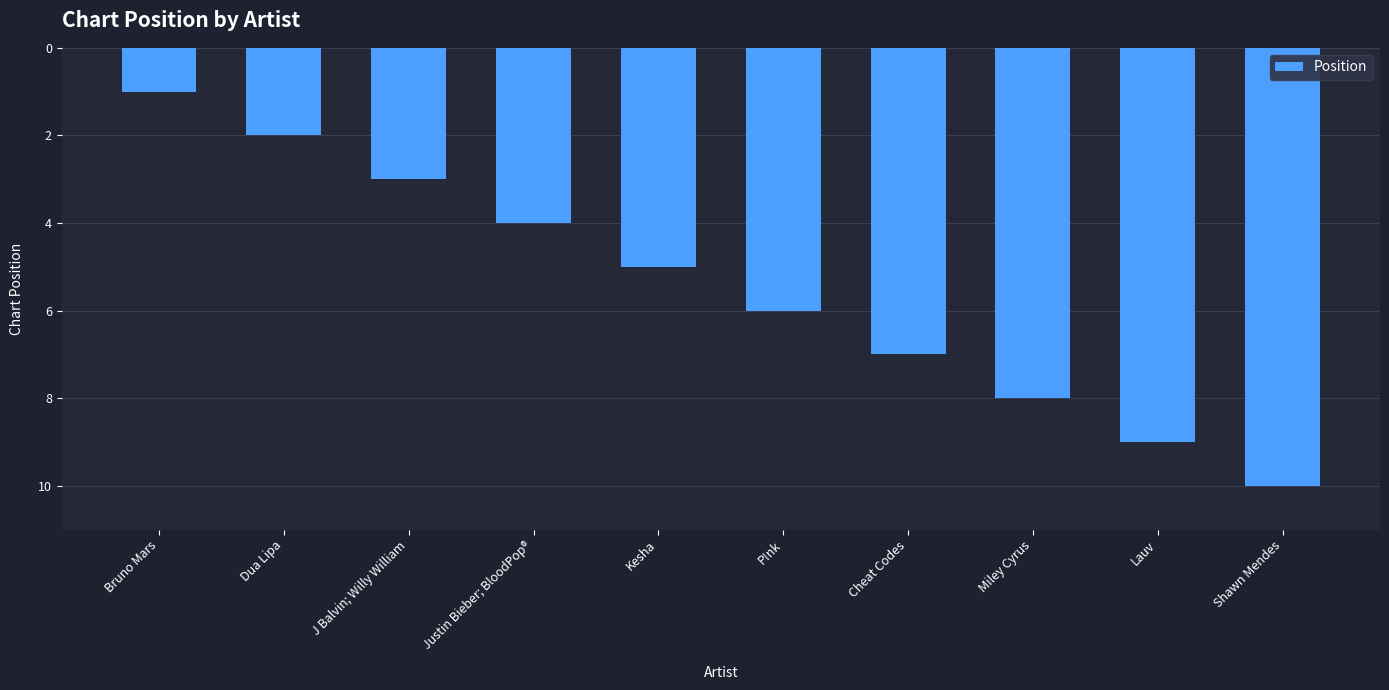

What position from the left is Justin Bieber; BloodPop®?

4